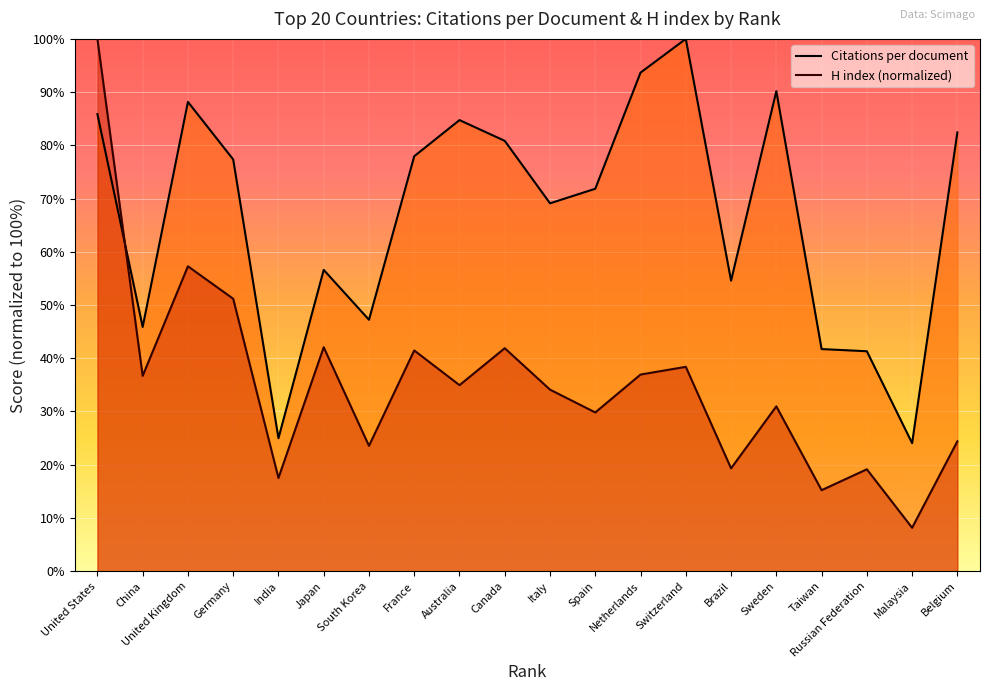

Read the H index (normalized) value at Italy.

34.1